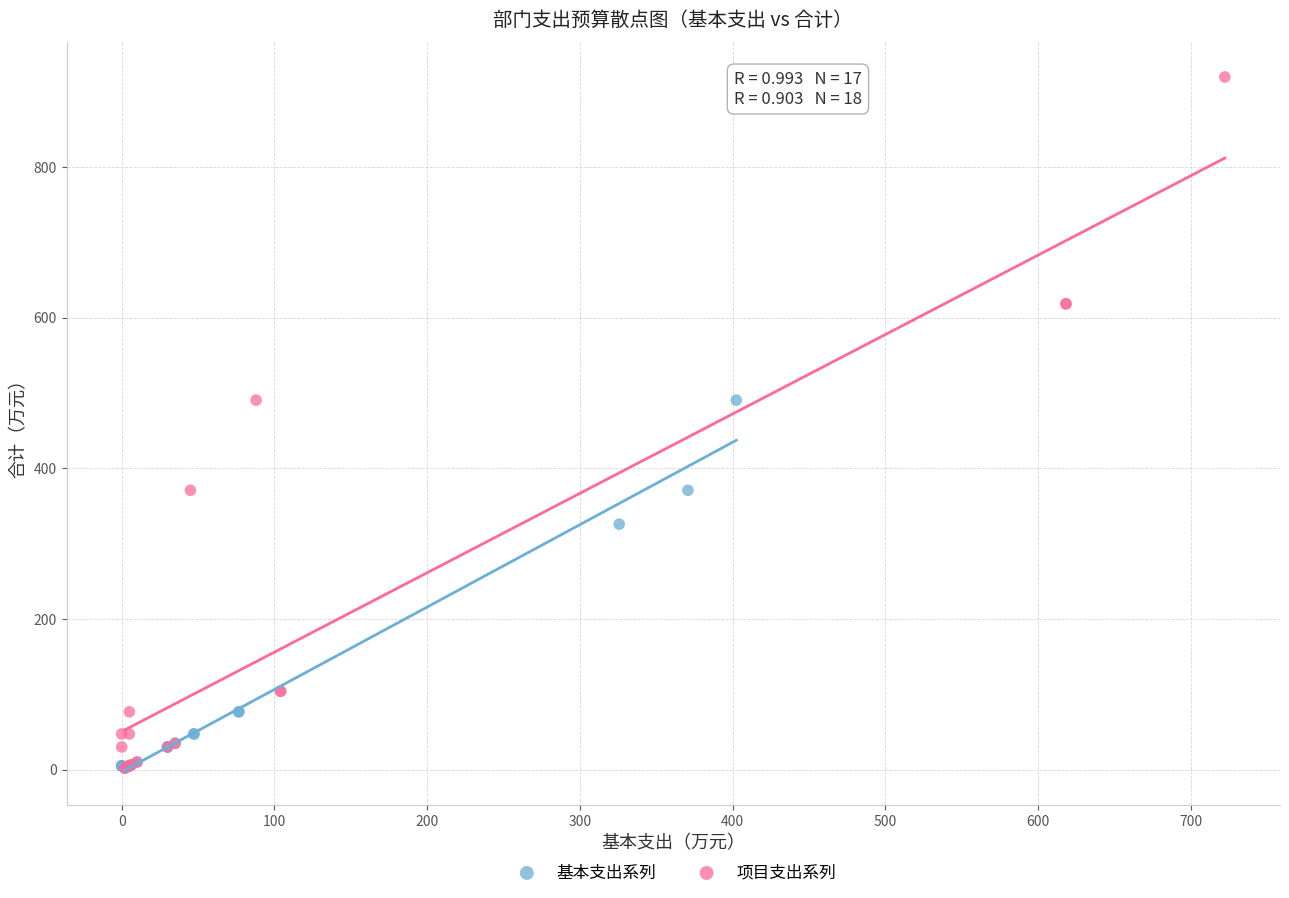

Which series reaches the maximum Y coordinate?

项目支出系列